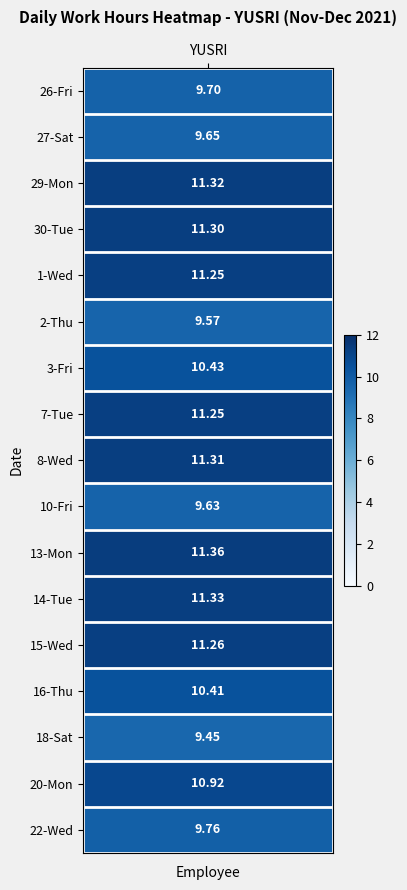

Is it true that 20 equals 6.6 at 1?

False